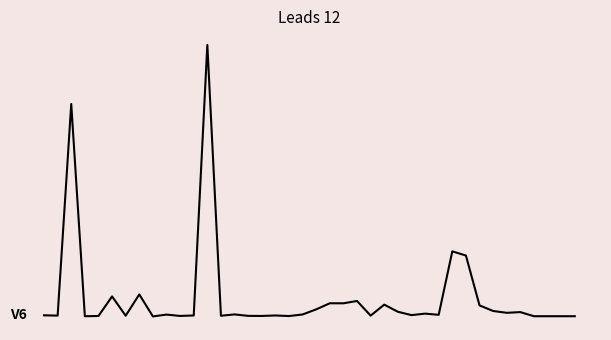

How many lines are shown in the chart?

1